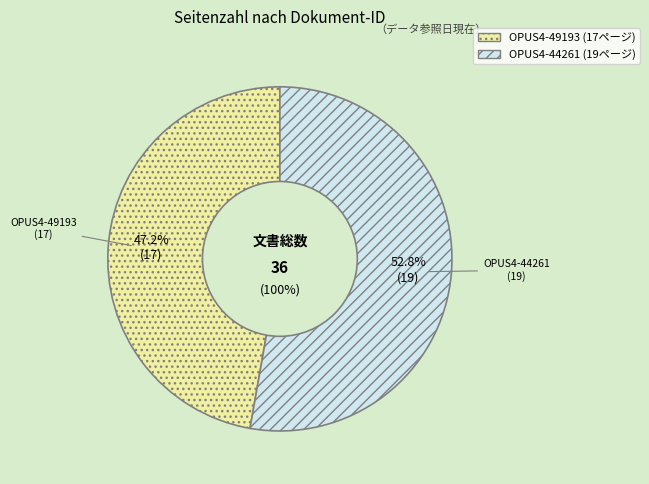

To the nearest percent, what is the combined percentage of OPUS4-44261 and OPUS4-49193?

100%